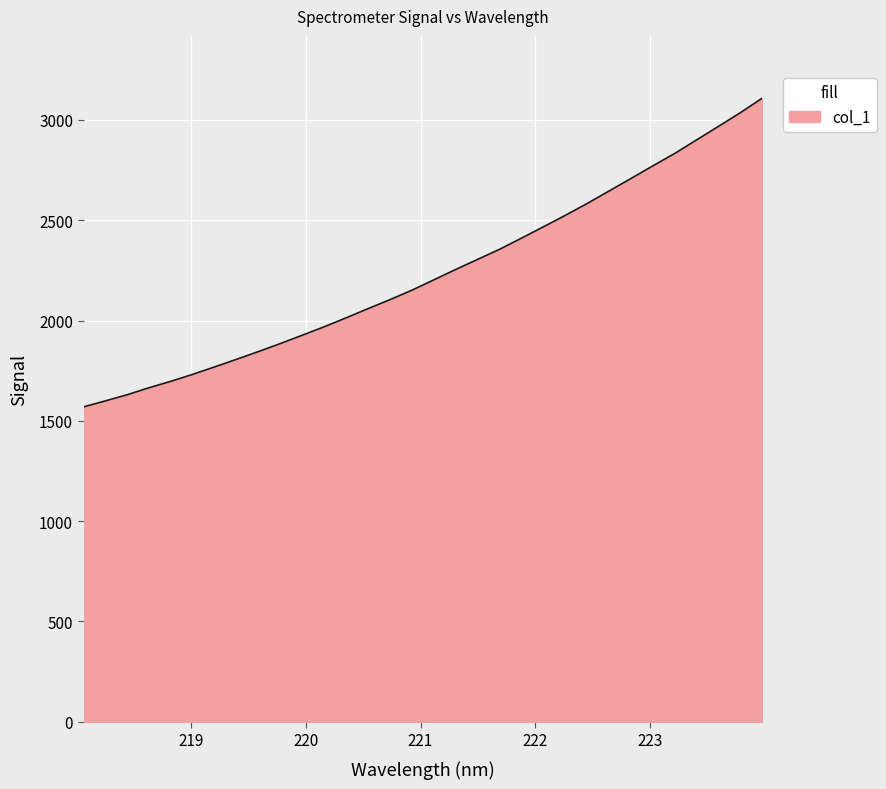

How many lines are shown in the chart?

1